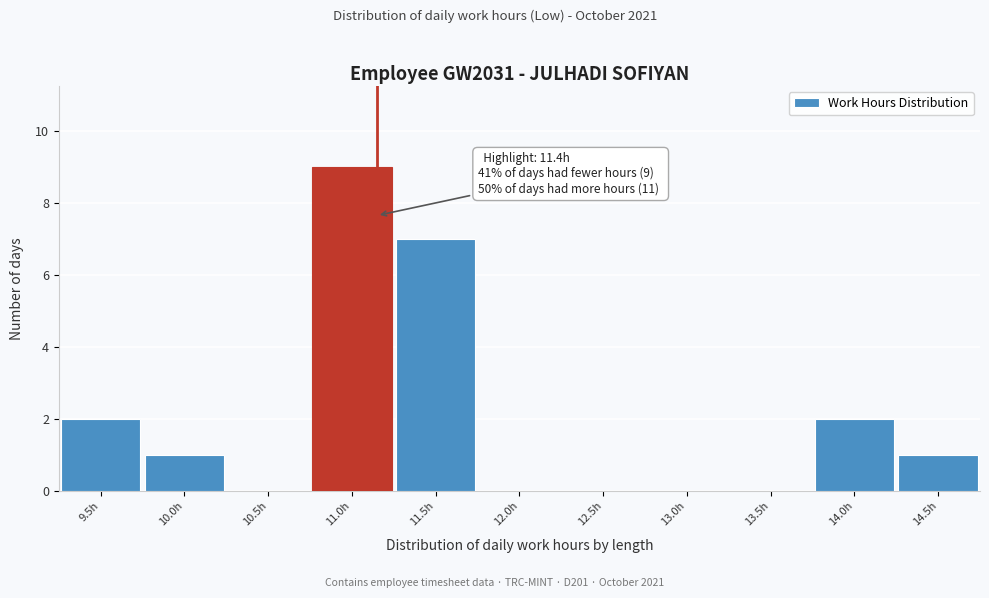

Reading left to right, transcribe all the data shown in this chart.

9.5h=2	10.0h=1	10.5h=0	11.0h=9	11.5h=7	12.0h=0	12.5h=0	13.0h=0	13.5h=0	14.0h=2	14.5h=1